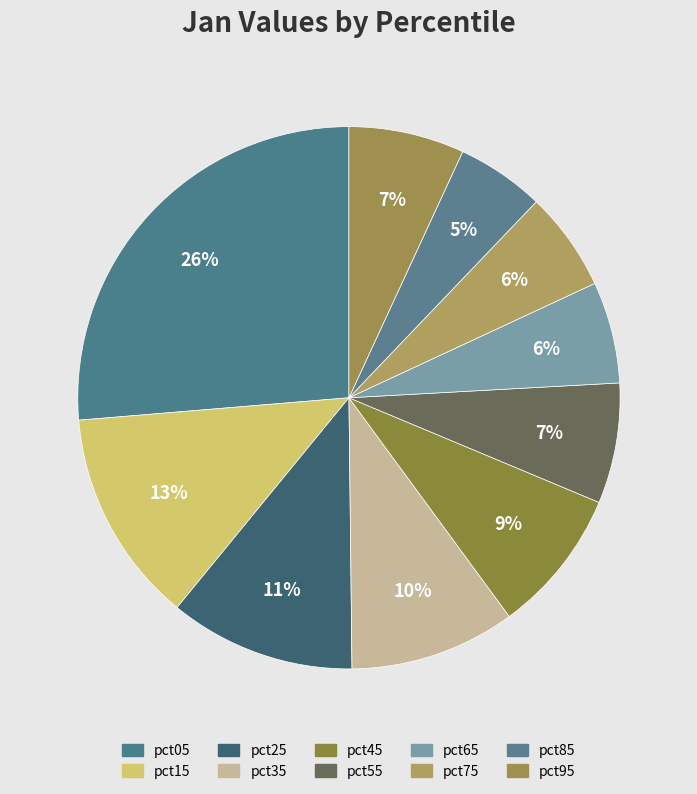

Do pct85 and pct15 together represent more than half of the pie?

No